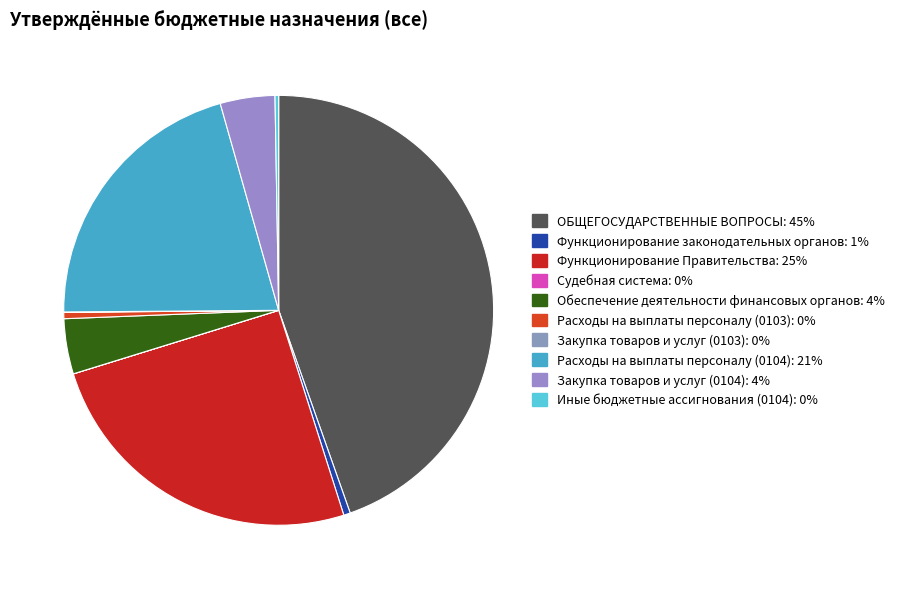

Which slice is the largest?

ОБЩЕГОСУДАРСТВЕННЫЕ ВОПРОСЫ